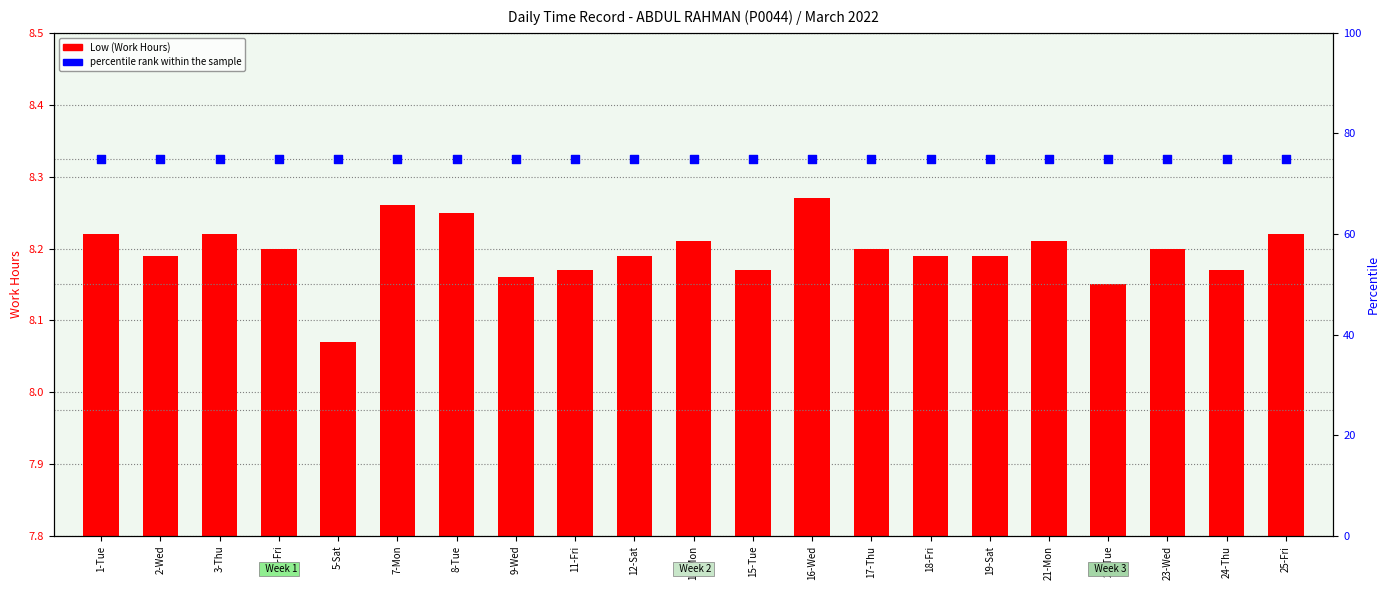

Which series contains the highest Y value?

percentile rank within the sample